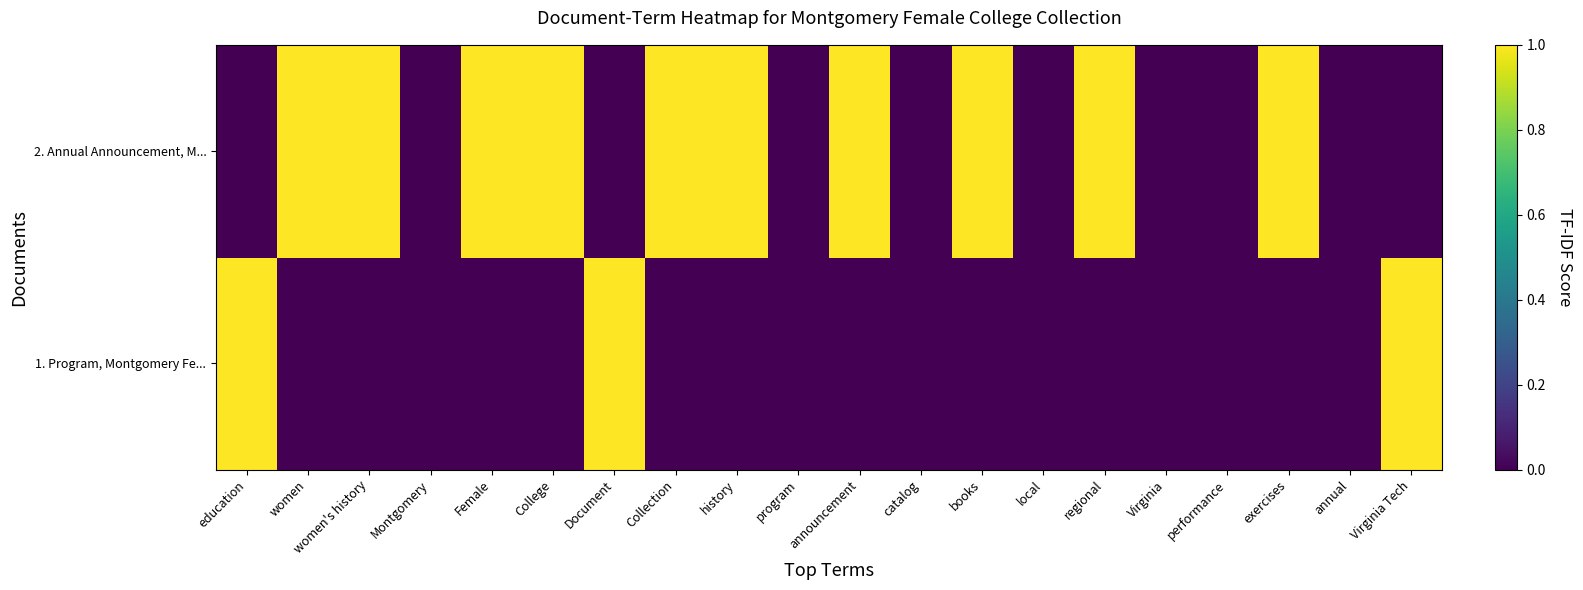

How many distinct data groups are displayed?

2